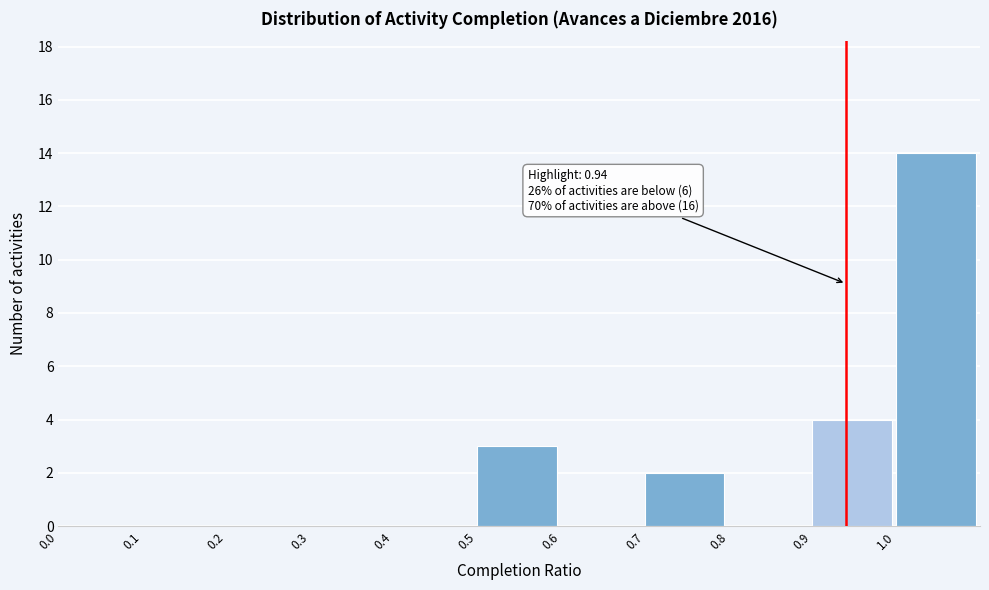

Which range on the x-axis has the tallest bar?

1.0 to 1.1